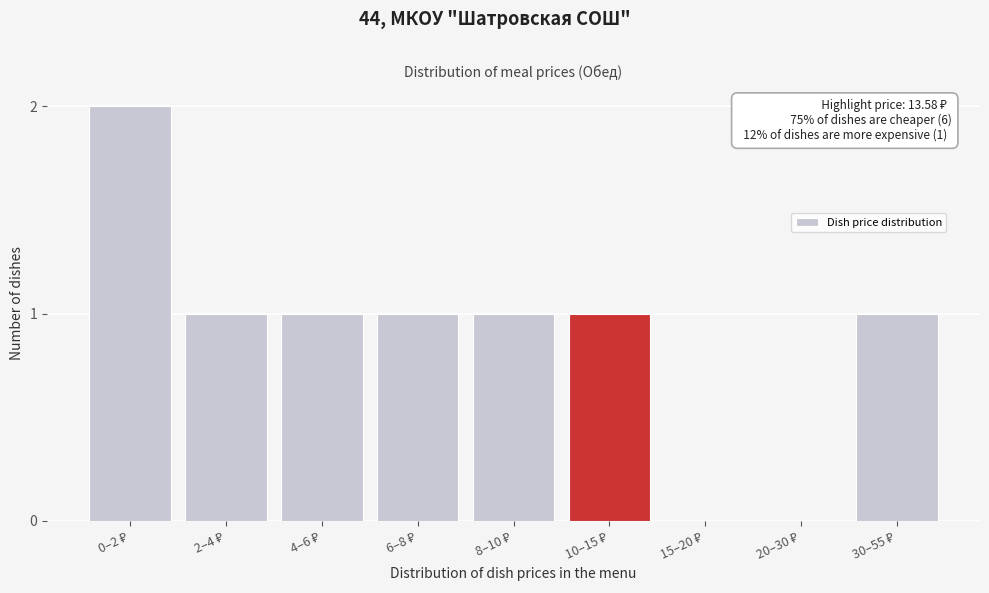

How many series are shown in this chart?

1